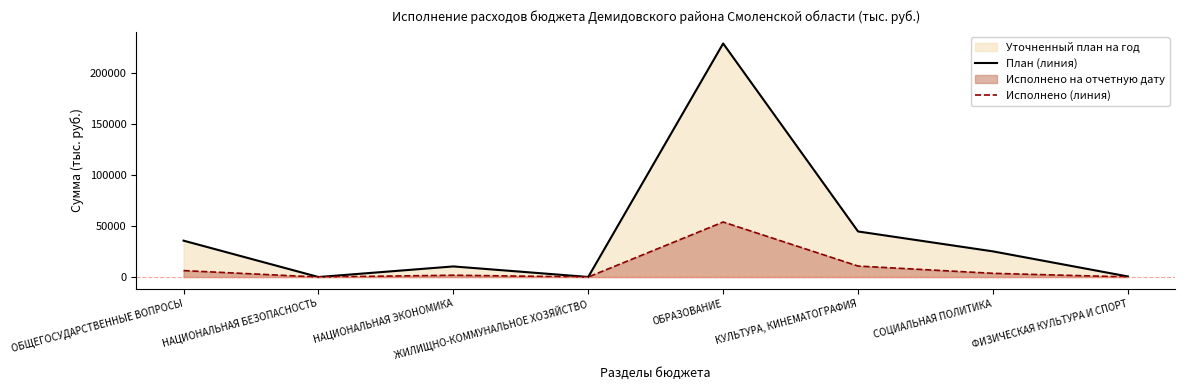

How many values in the Исполнено (линия) series are below 3653?

4